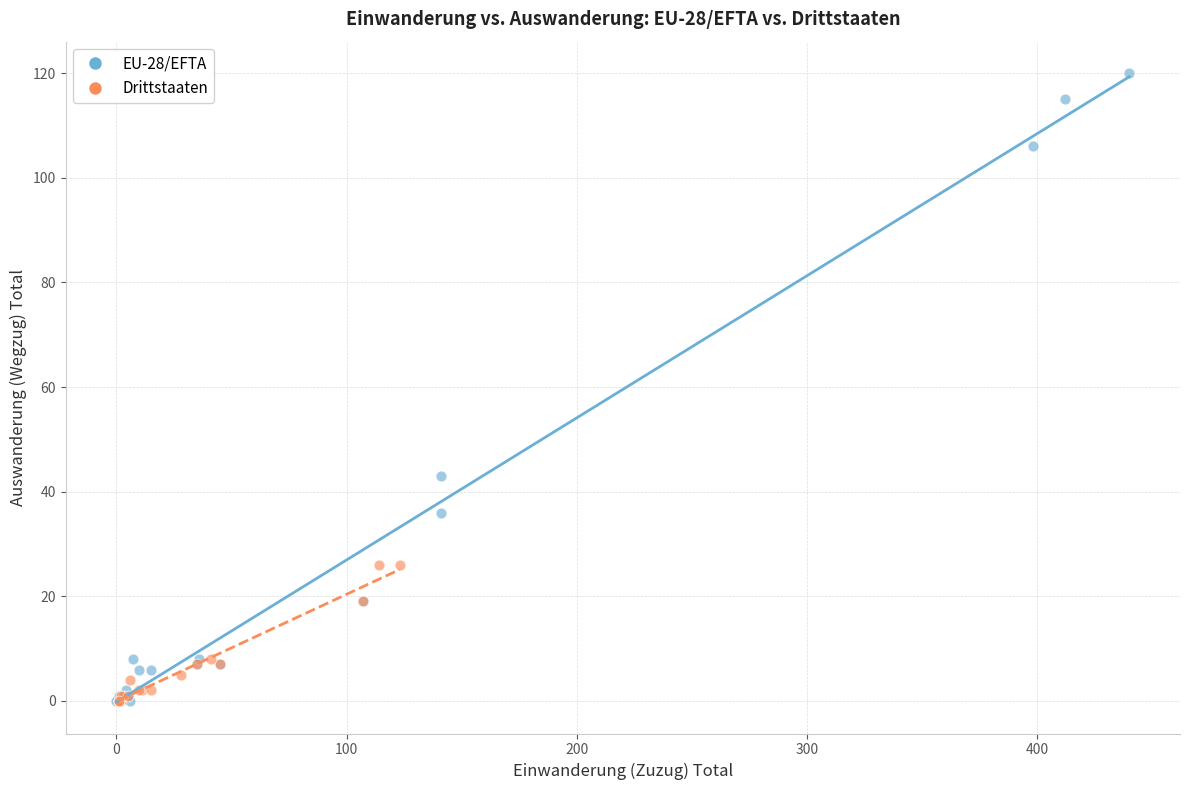

What are all the series names shown in the legend?

EU-28/EFTA, Drittstaaten